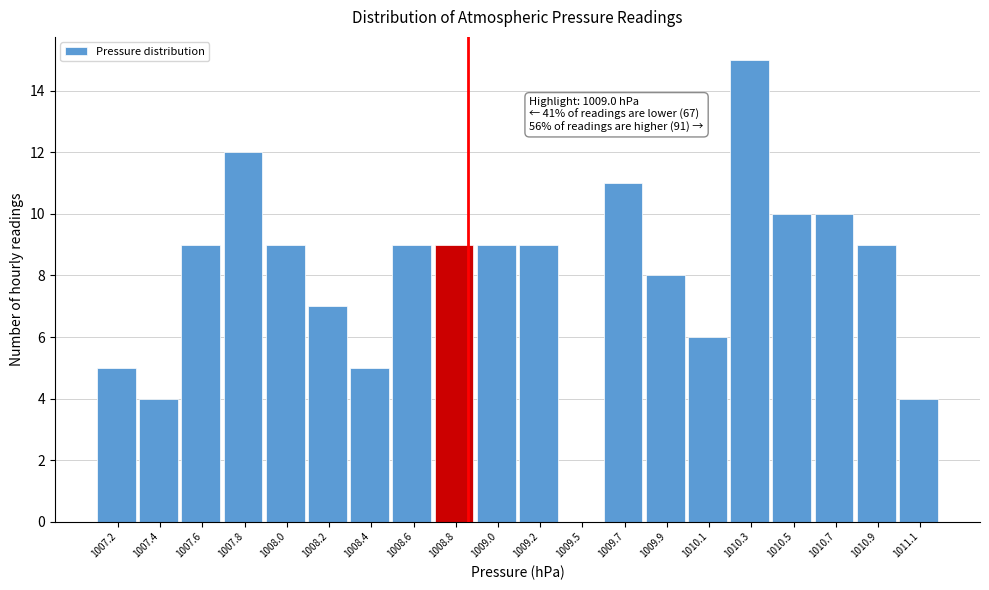

Reading left to right, transcribe all the data shown in this chart.

1007.2=5	1007.4=4	1007.6=9	1007.8=12	1008.0=9	1008.2=7	1008.4=5	1008.6=9	1008.8=9	1009.0=9	1009.2=9	1009.5=0	1009.7=11	1009.9=8	1010.1=6	1010.3=15	1010.5=10	1010.7=10	1010.9=9	1011.1=4